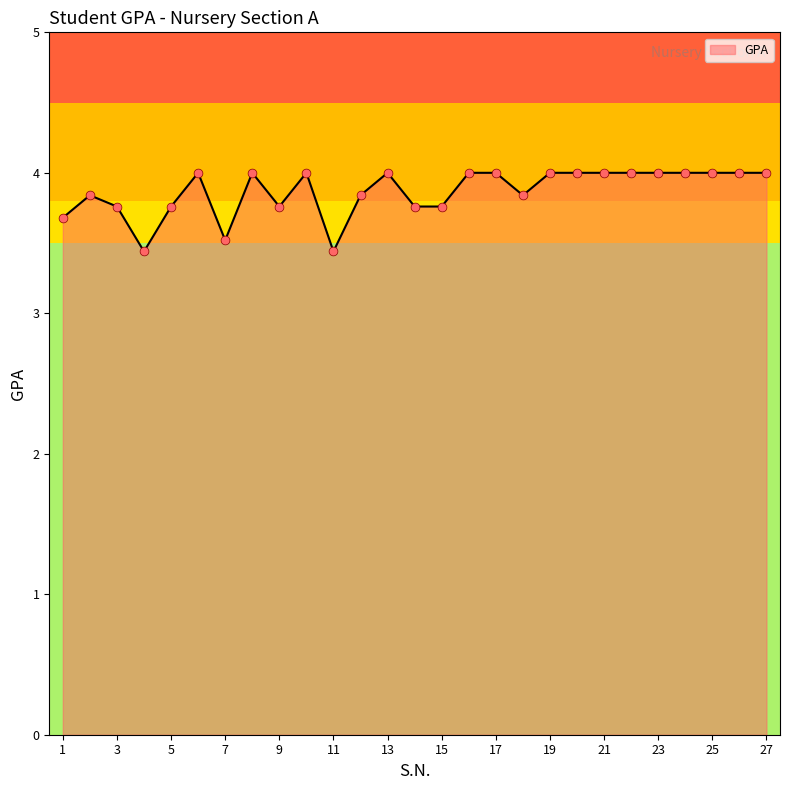

What is the difference between the maximum and minimum values?

0.6